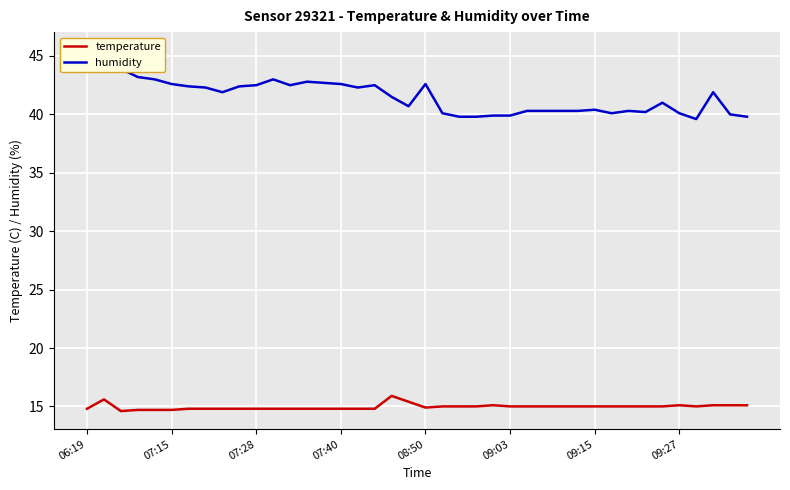

Is it true that temperature equals 4.2 at 08:50?

False